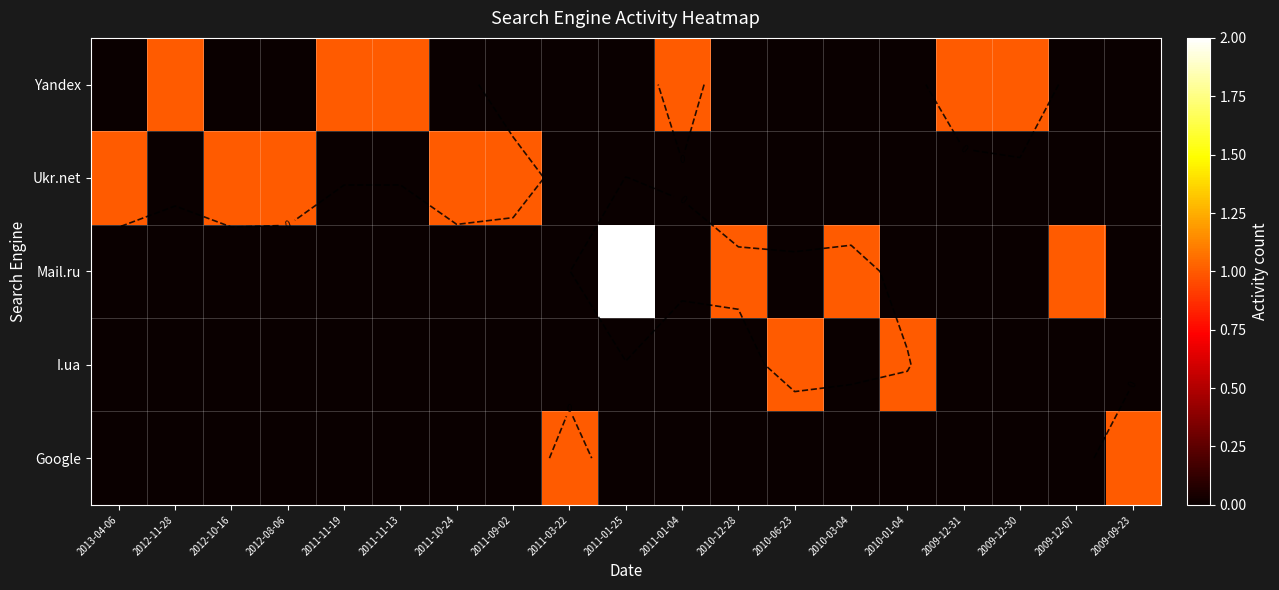

How many values in Ukr.net are above zero?

5